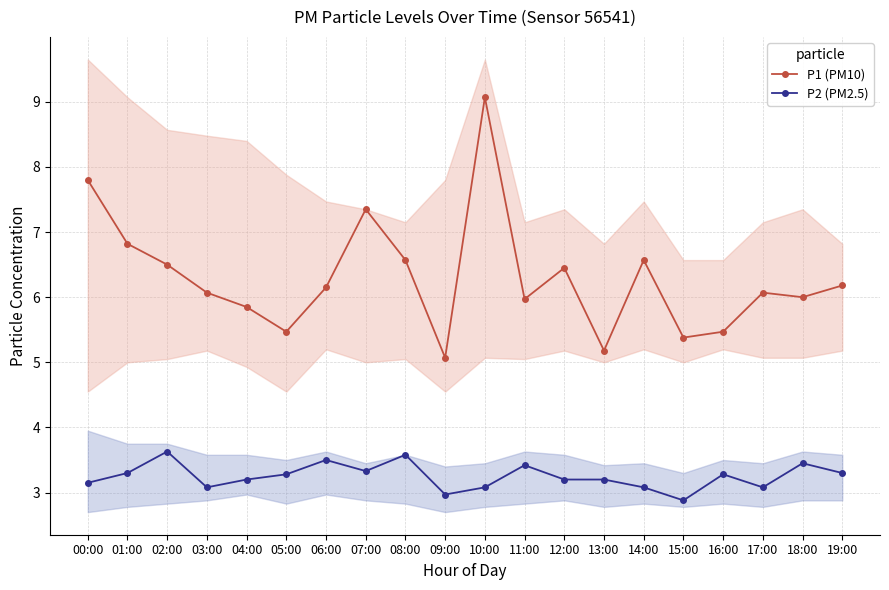

What are all the series names shown in the legend?

P1 (PM10), P2 (PM2.5)